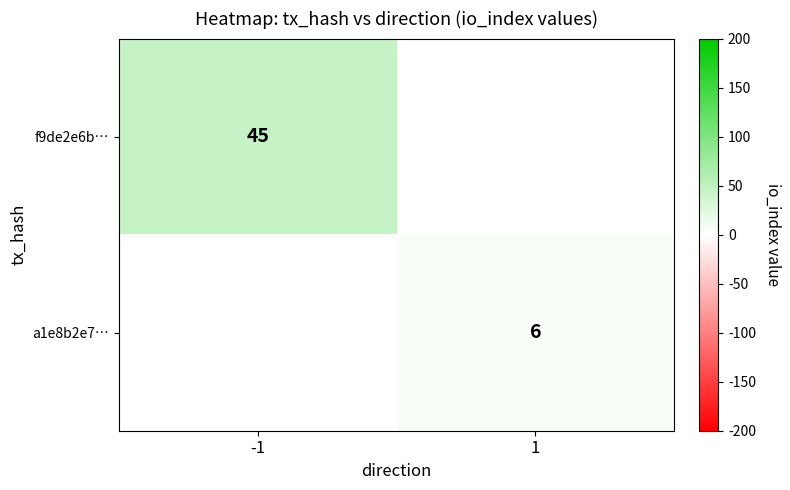

The f9de2e6b… series shows 45 at -1. True or false?

True